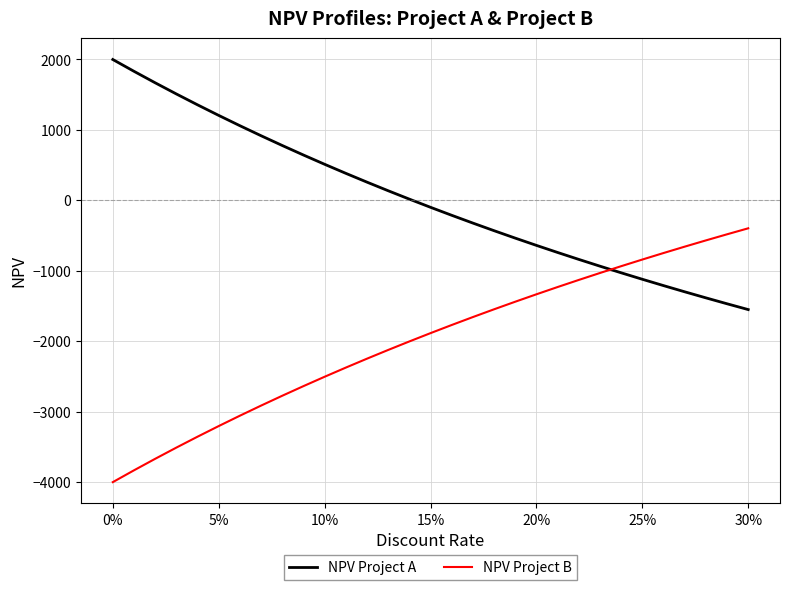

Which series has the largest total across all categories?

NPV Project A